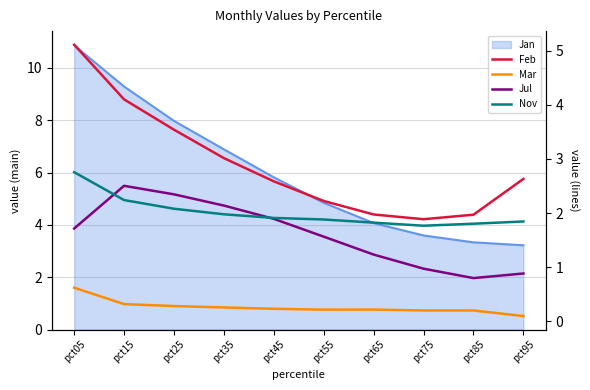

True or false: Nov has more than 0 interior local peaks.

False